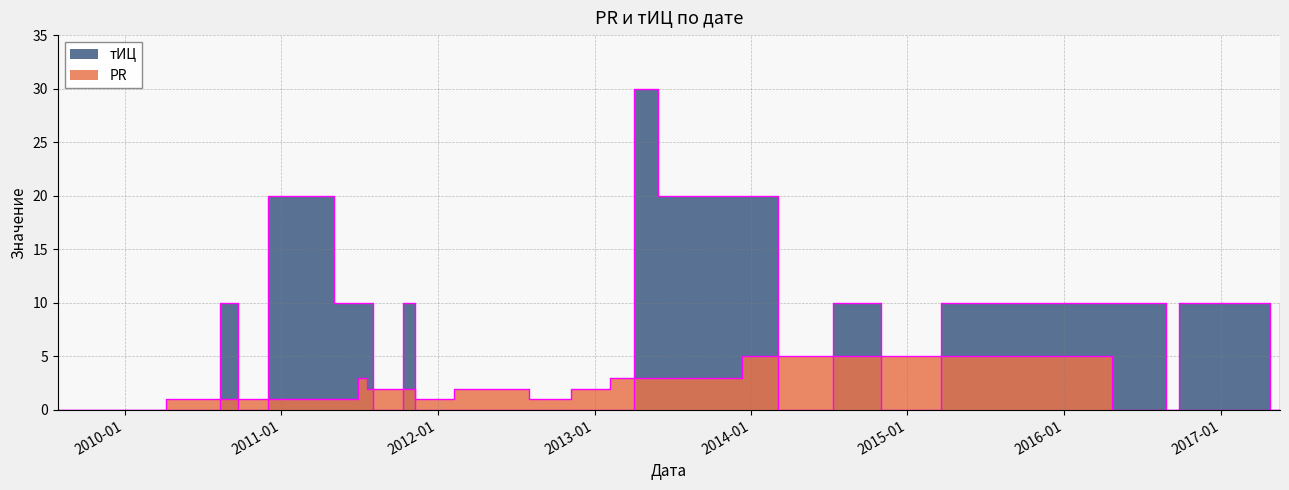

Rank the series by their maximum value, from lowest to highest.

PR, тИЦ